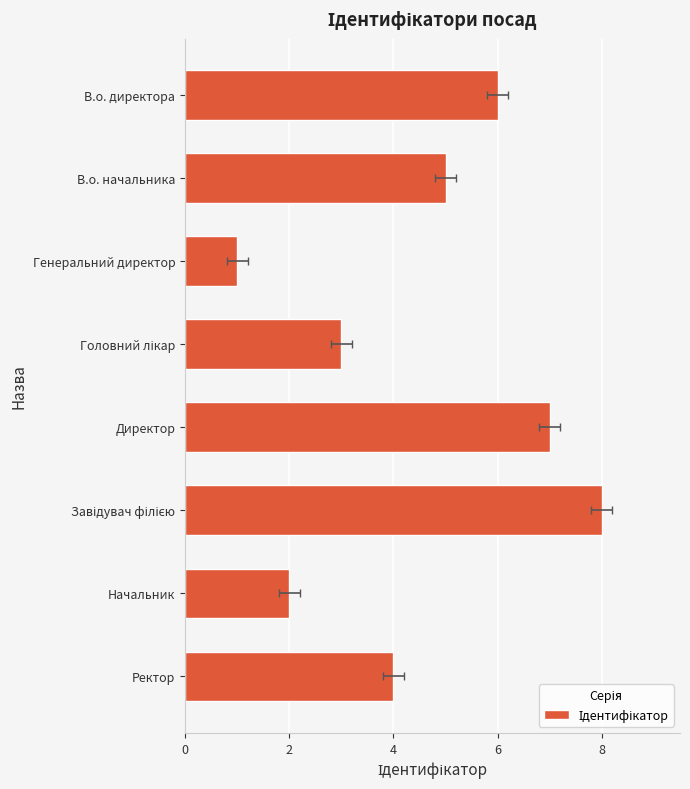

Reading right to left, what are all the values shown in this chart?

4	2	8	7	3	1	5	6